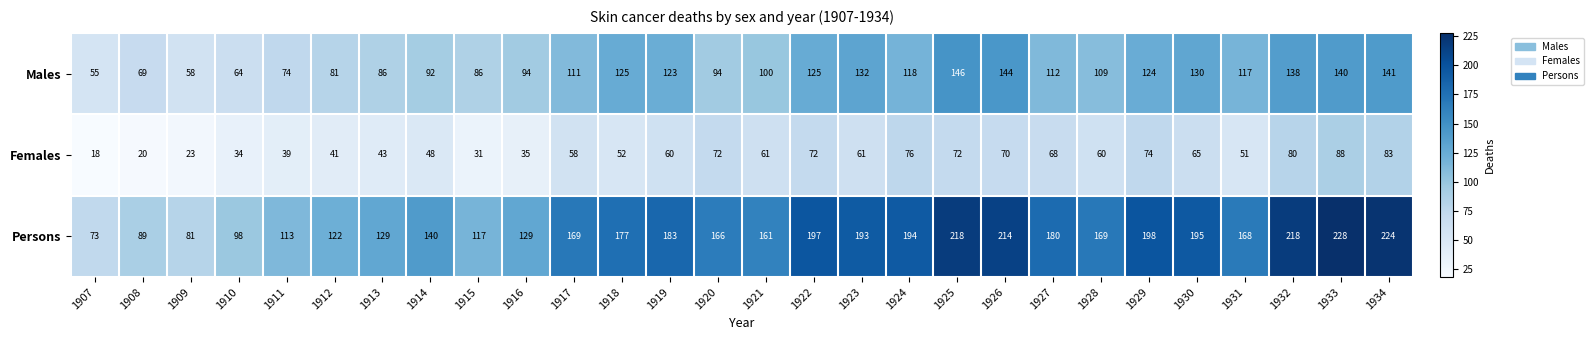

How many data points does each series have?

28